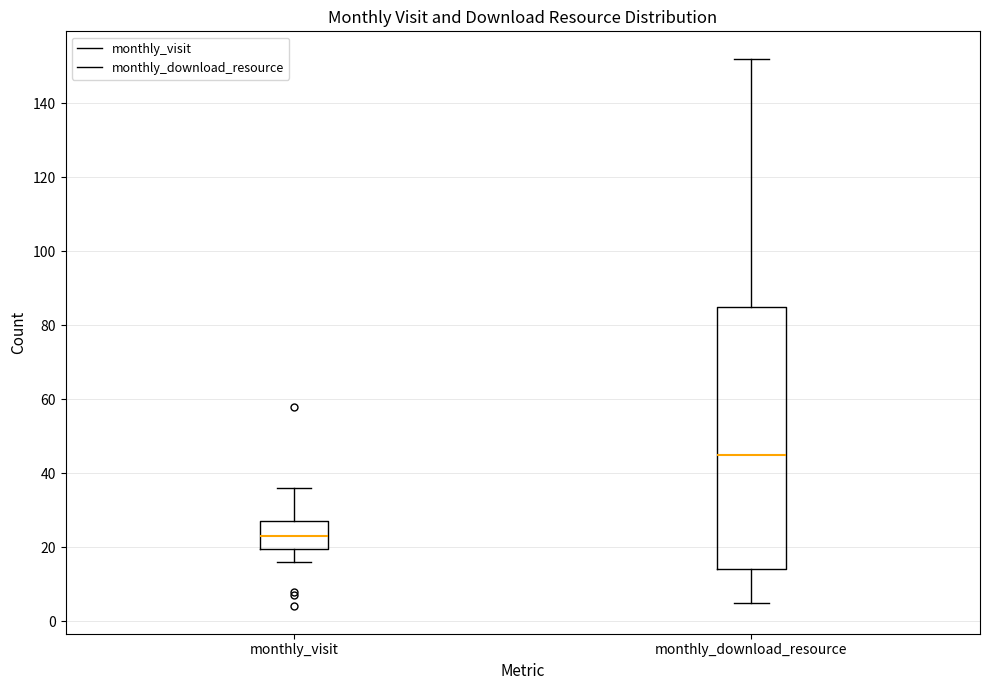

Which box has the lowest median line?

monthly_visit